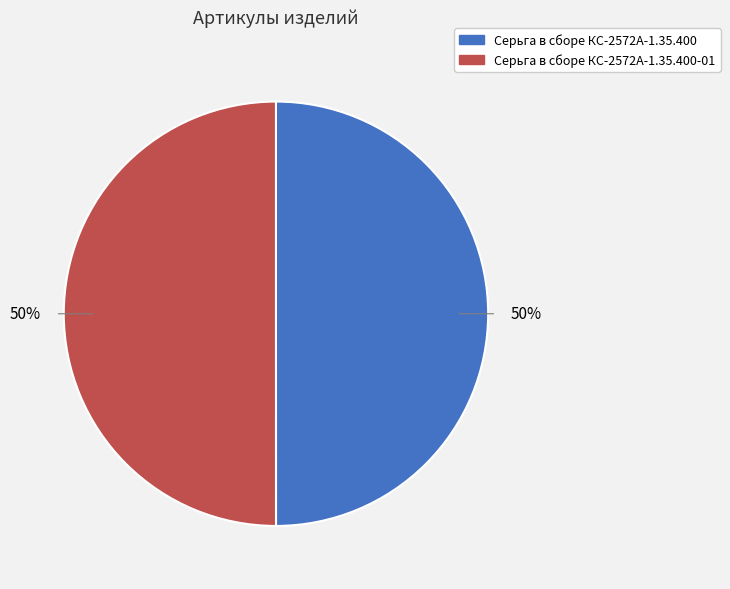

To the nearest percent, what is the average slice percentage?

50%